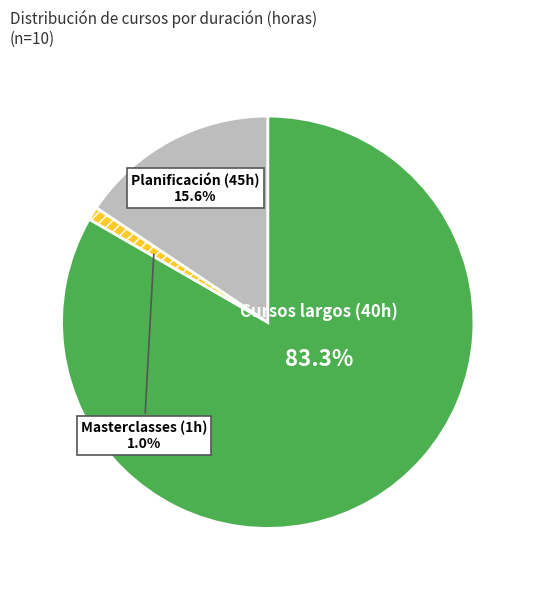

Does any single category account for the majority?

Yes